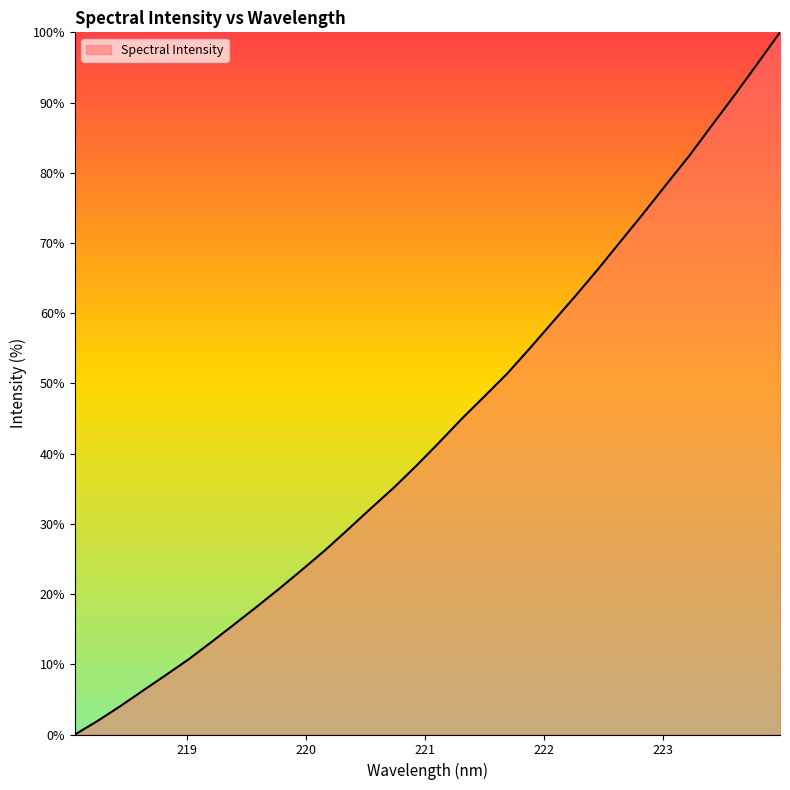

What is the greatest value displayed?

100.0